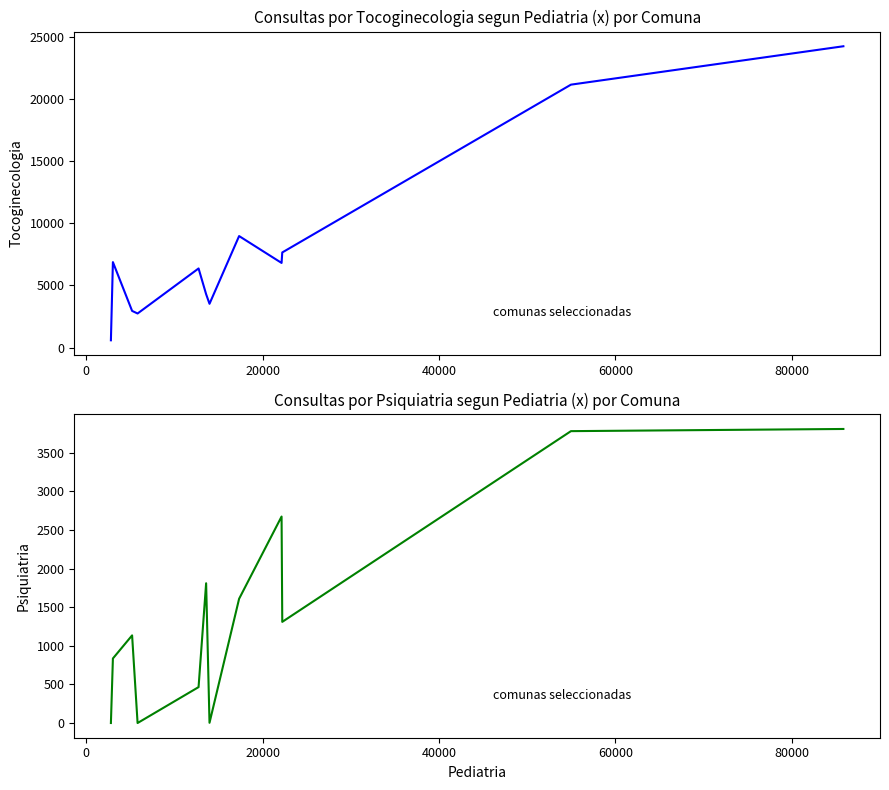

Does the chart have visible grid lines?

No